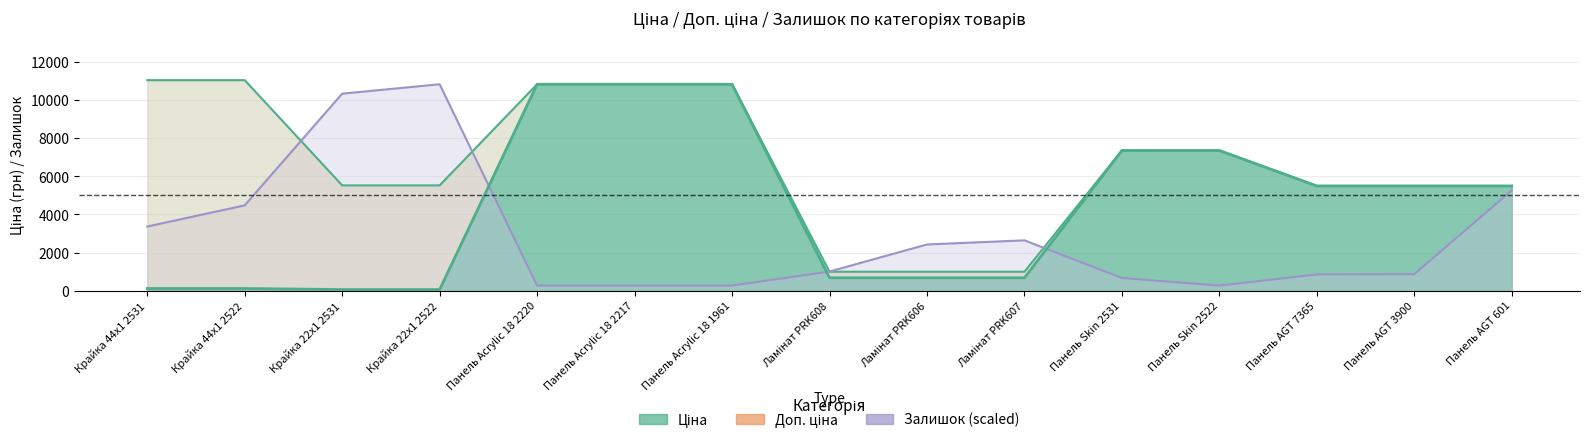

Where does the Доп. ціна (upper band) series first go above 5528?

Крайка 44x1 2531